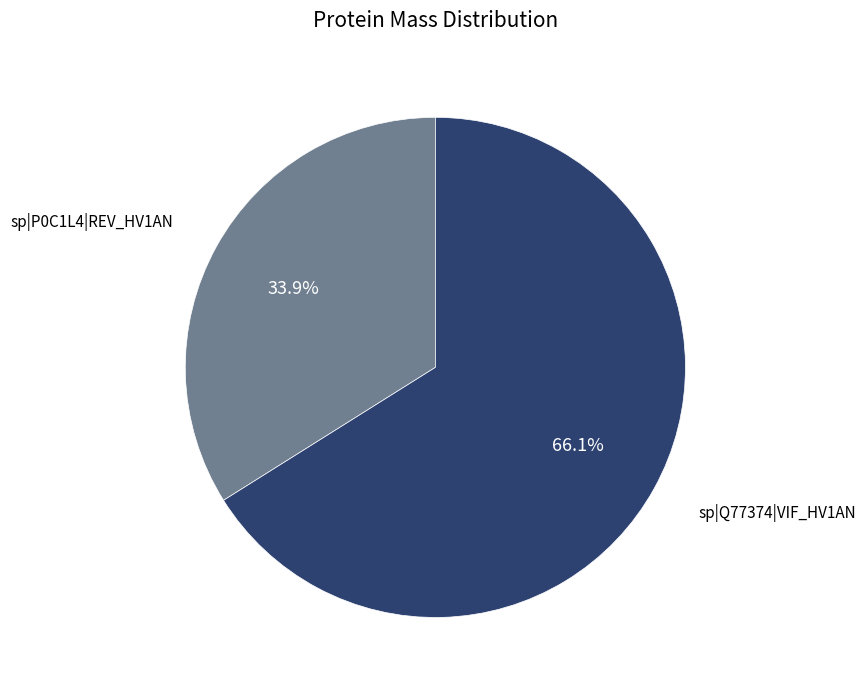

What is the ratio of the value at sp|Q77374|VIF_HV1AN to the value at sp|P0C1L4|REV_HV1AN?

1.9